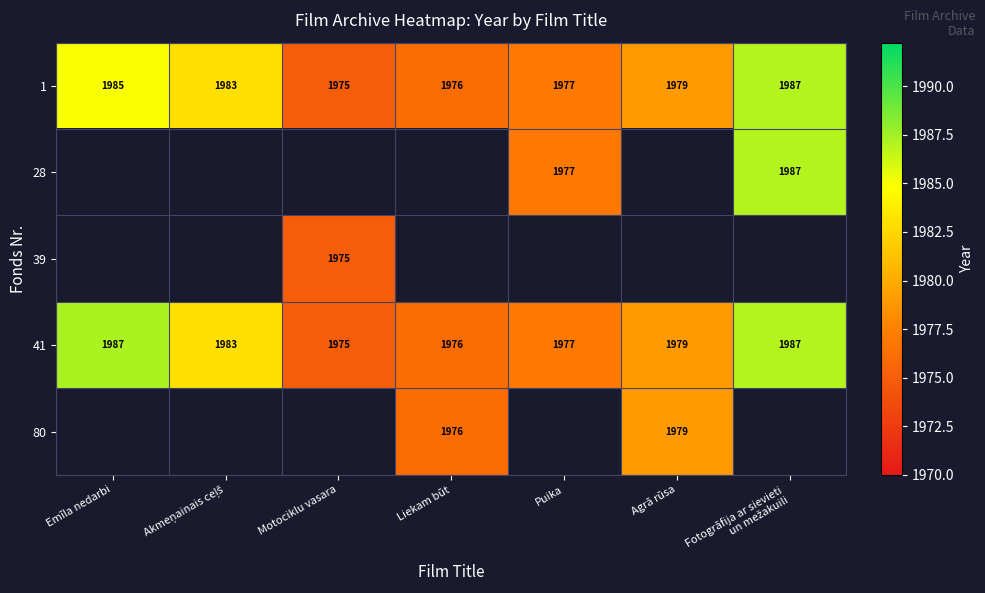

Where does the 41 series first go above 1979?

Emīla nedarbi